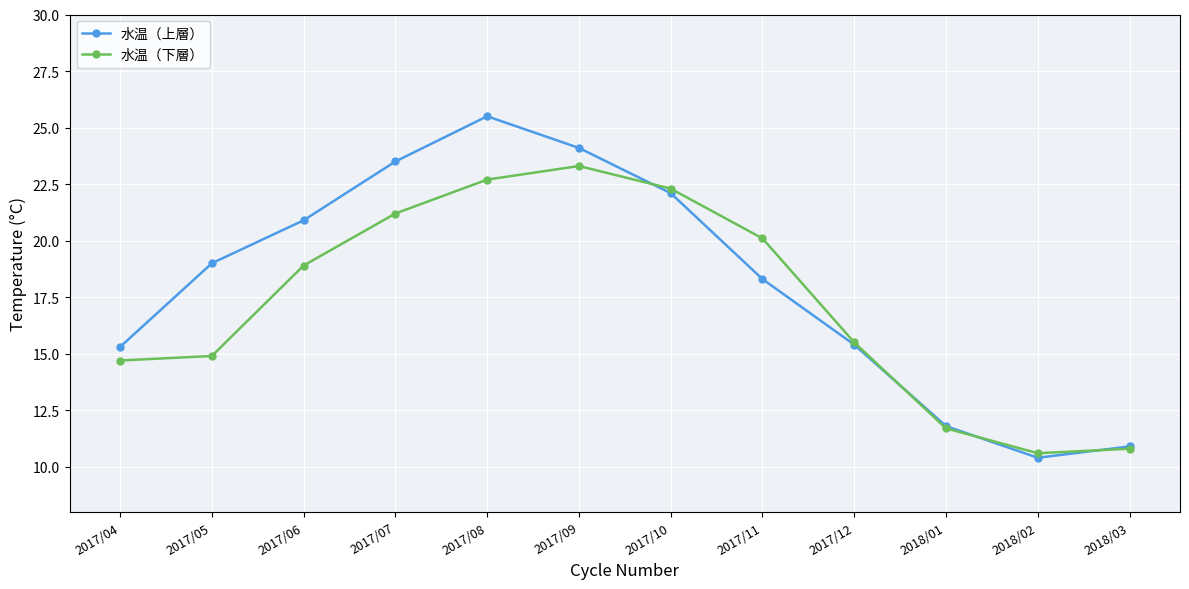

Reading left to right, transcribe all the data shown in this chart.

水温（上層）: 2017/04=15.3	2017/05=19.0	2017/06=20.9	2017/07=23.5	2017/08=25.5	2017/09=24.1	2017/10=22.1	2017/11=18.3	2017/12=15.4	2018/01=11.8	2018/02=10.4	2018/03=10.9
水温（下層）: 2017/04=14.7	2017/05=14.9	2017/06=18.9	2017/07=21.2	2017/08=22.7	2017/09=23.3	2017/10=22.3	2017/11=20.1	2017/12=15.5	2018/01=11.7	2018/02=10.6	2018/03=10.8